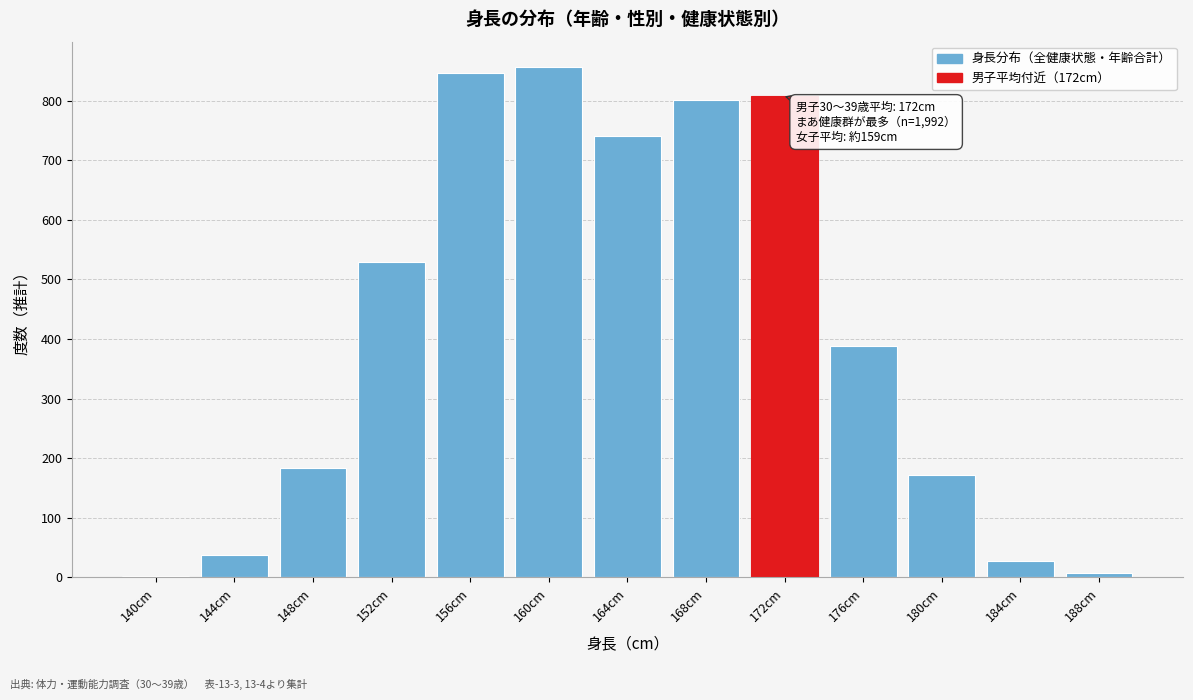

Reading left to right, what are all the values shown in this chart?

140cm=3	144cm=38	148cm=183	152cm=529	156cm=846	160cm=856	164cm=741	168cm=801	172cm=807	176cm=389	180cm=172	184cm=27	188cm=8